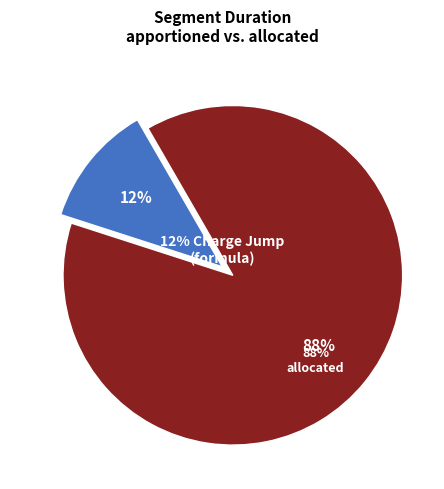

Is it true that Charge Jump is 1% of the pie?

False